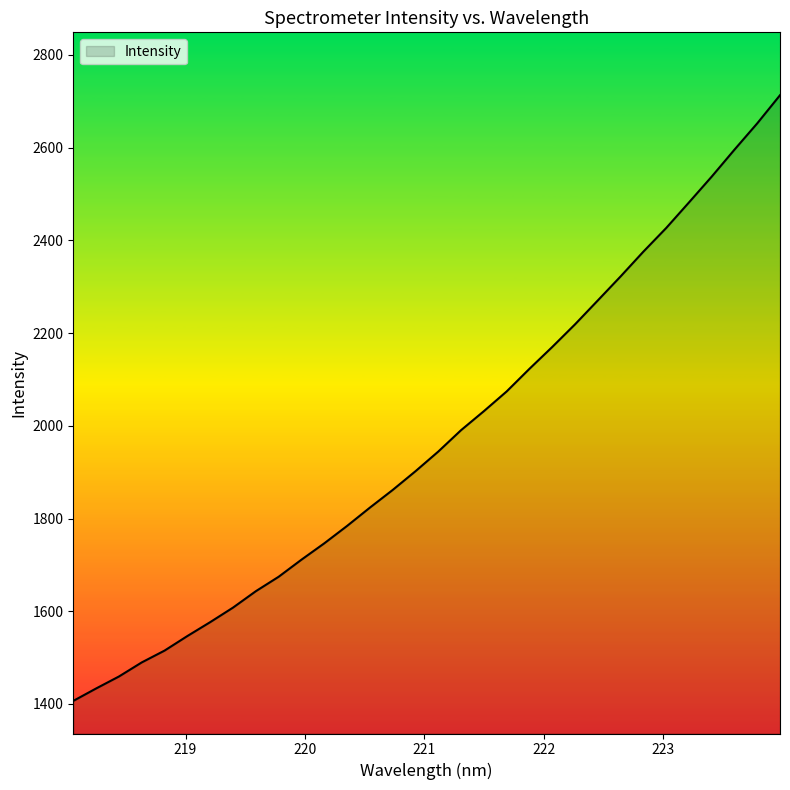

What is the greatest value displayed?

2713.2